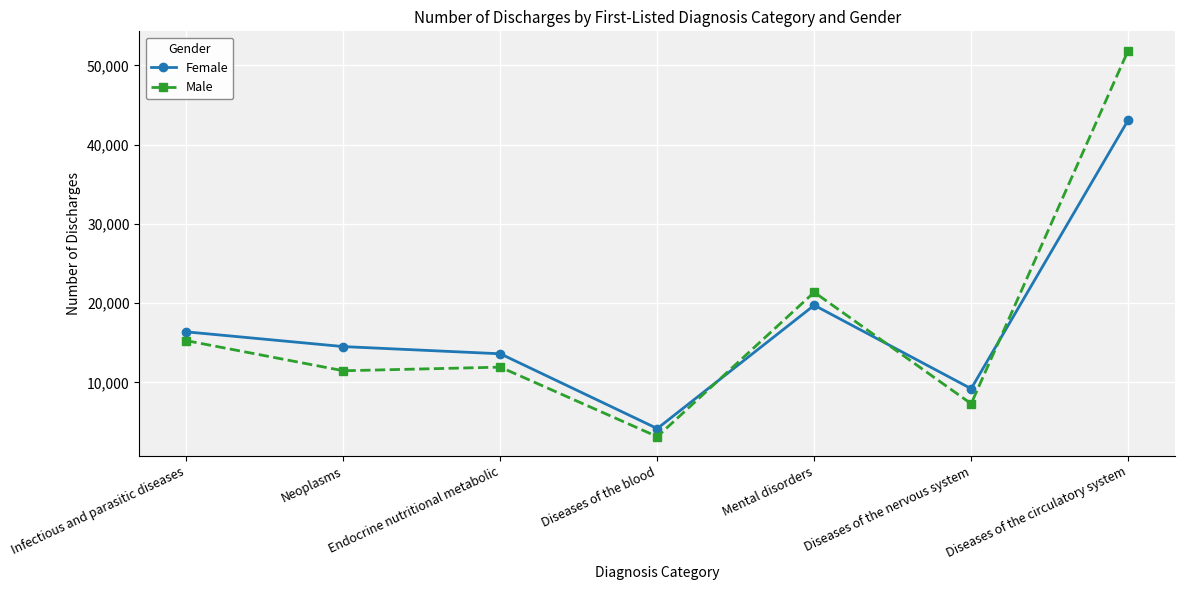

What is the sum of all Female values?

120762